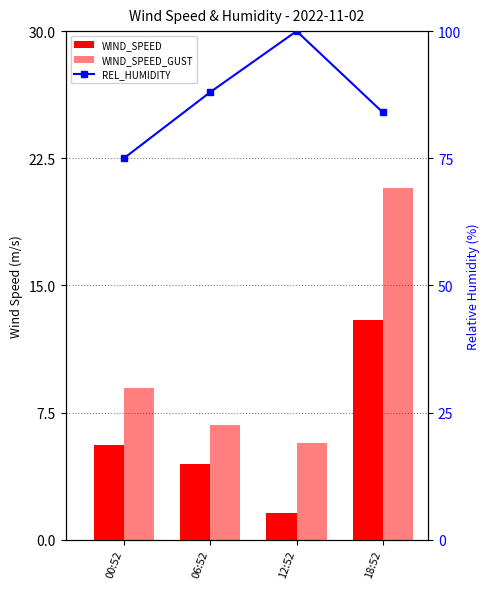

At which label does WIND_SPEED first exceed 5?

00:52